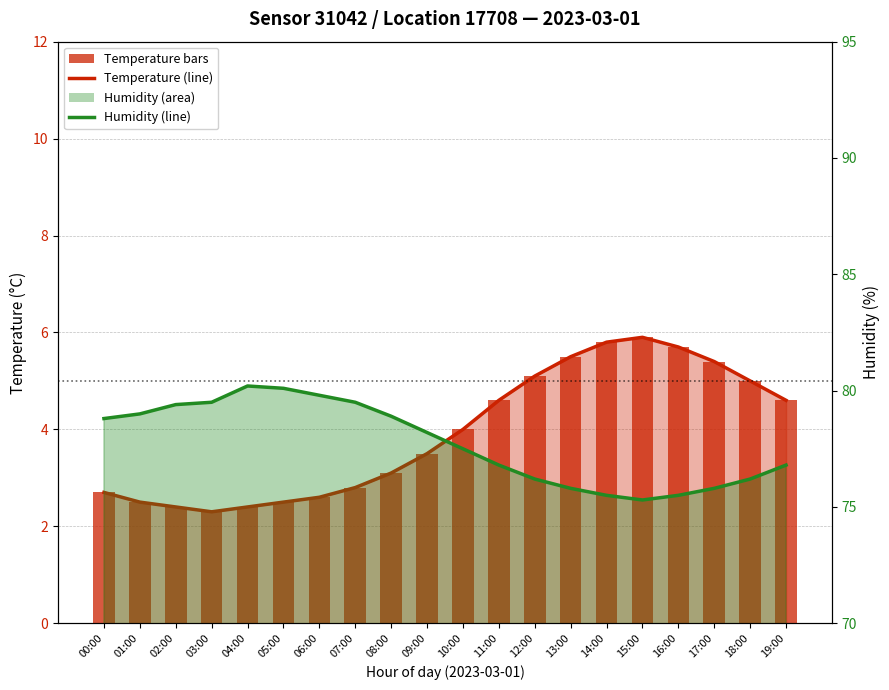

Count the number of categories in the chart.

20